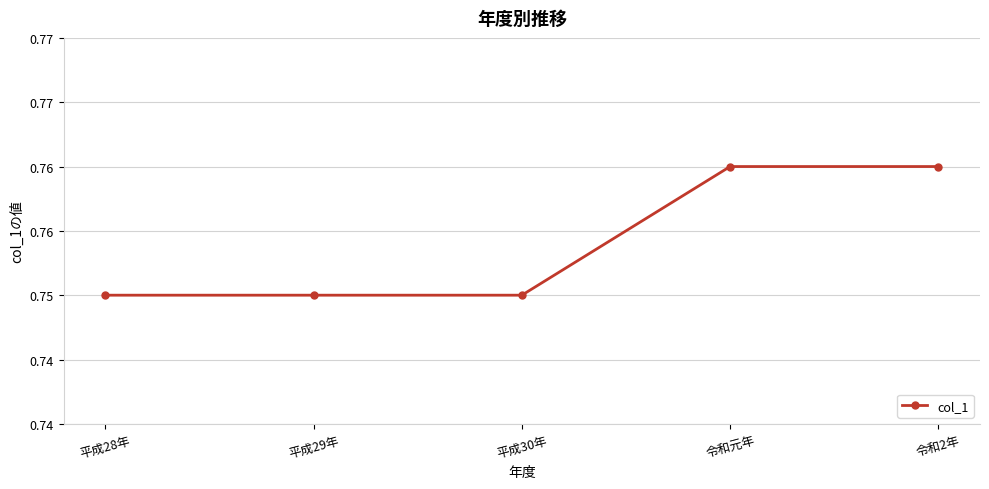

What is the smallest value displayed?

0.8